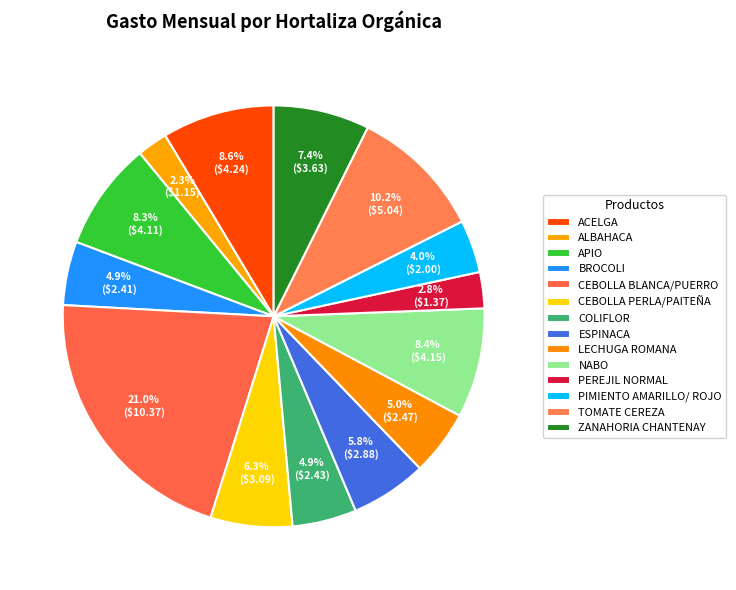

Between ZANAHORIA CHANTENAY and BROCOLI, which is larger?

ZANAHORIA CHANTENAY